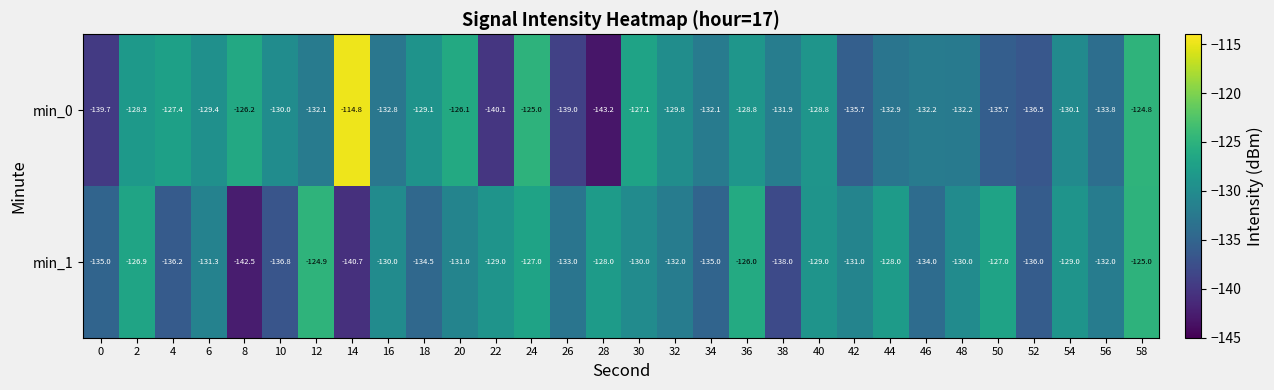

What is the sum of all min_1 values?

-3948.8